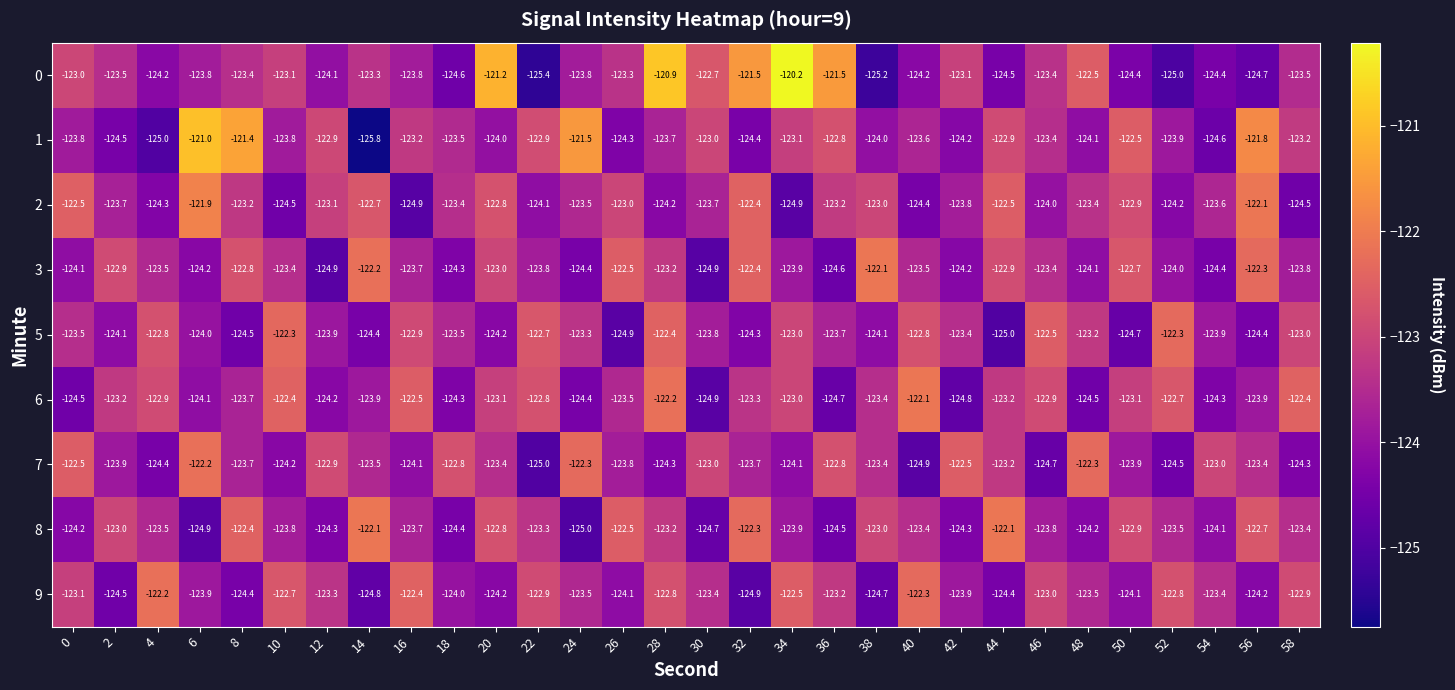

At 52, list the series in order from largest to smallest.

5, 6, 9, 8, 1, 3, 2, 7, 0